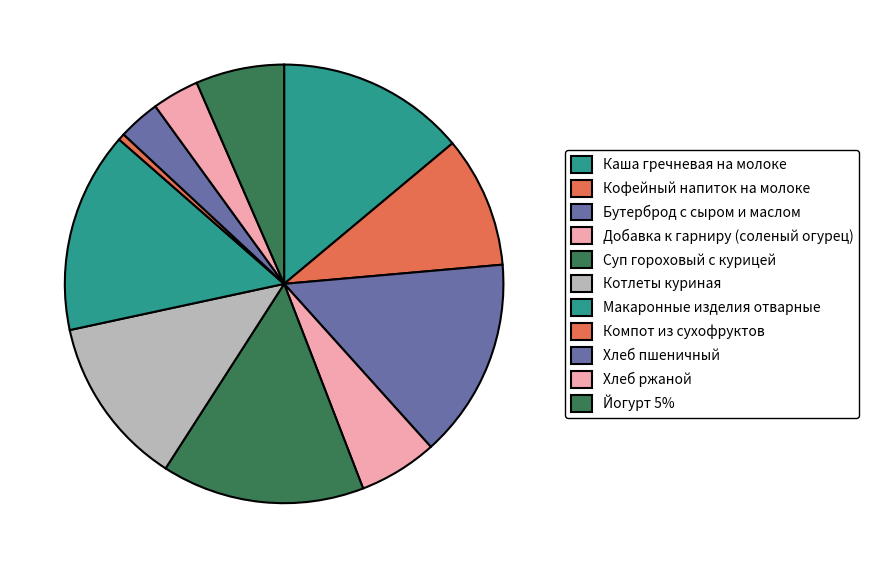

True or false: Хлеб пшеничный accounts for 1% of the total.

False